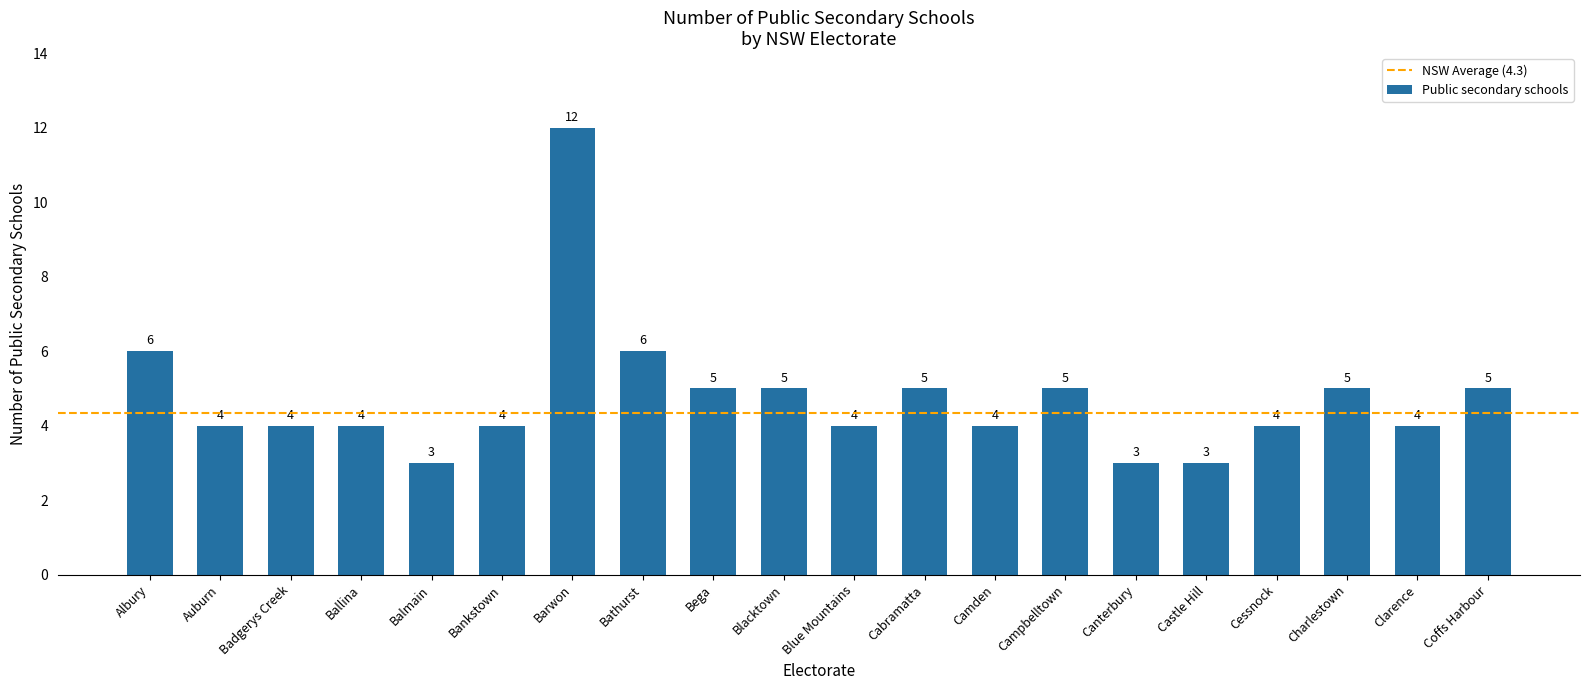

What is the average value?

5